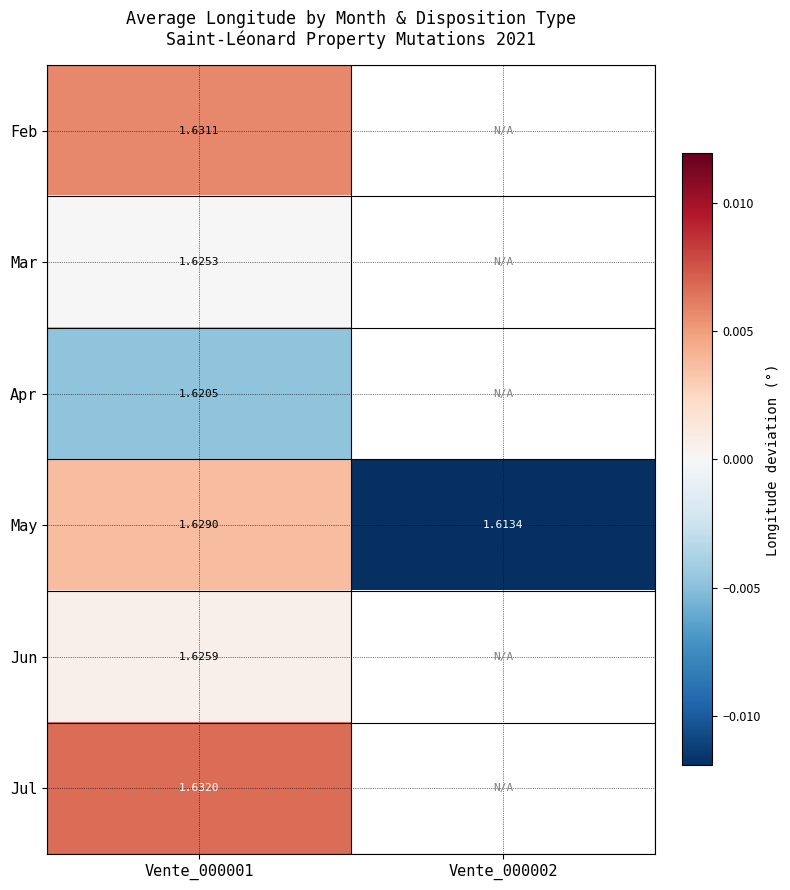

Rank the series at Vente_000001 from lowest to highest value.

Apr, Mar, Jun, May, Feb, Jul